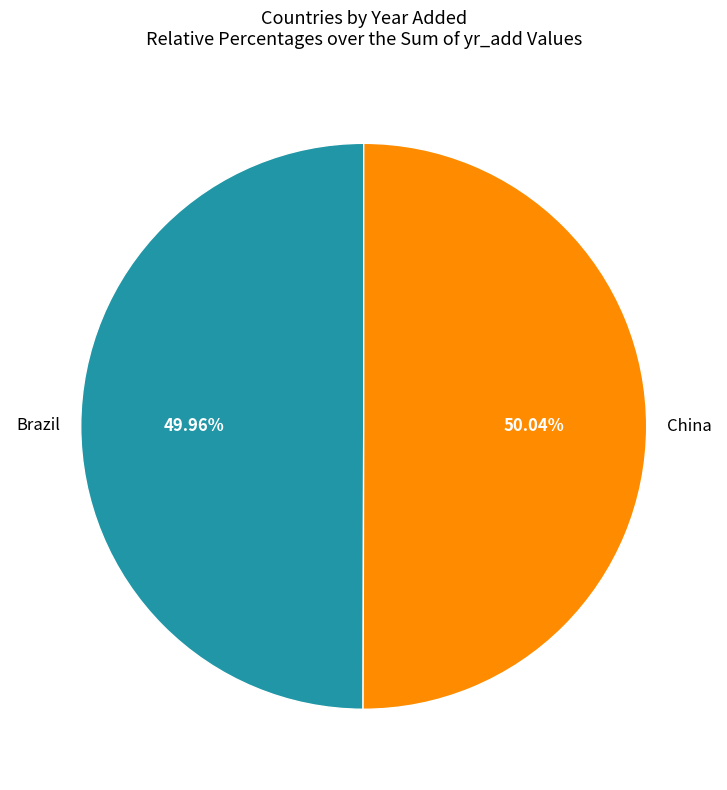

Do Brazil and China together represent more than half of the pie?

Yes